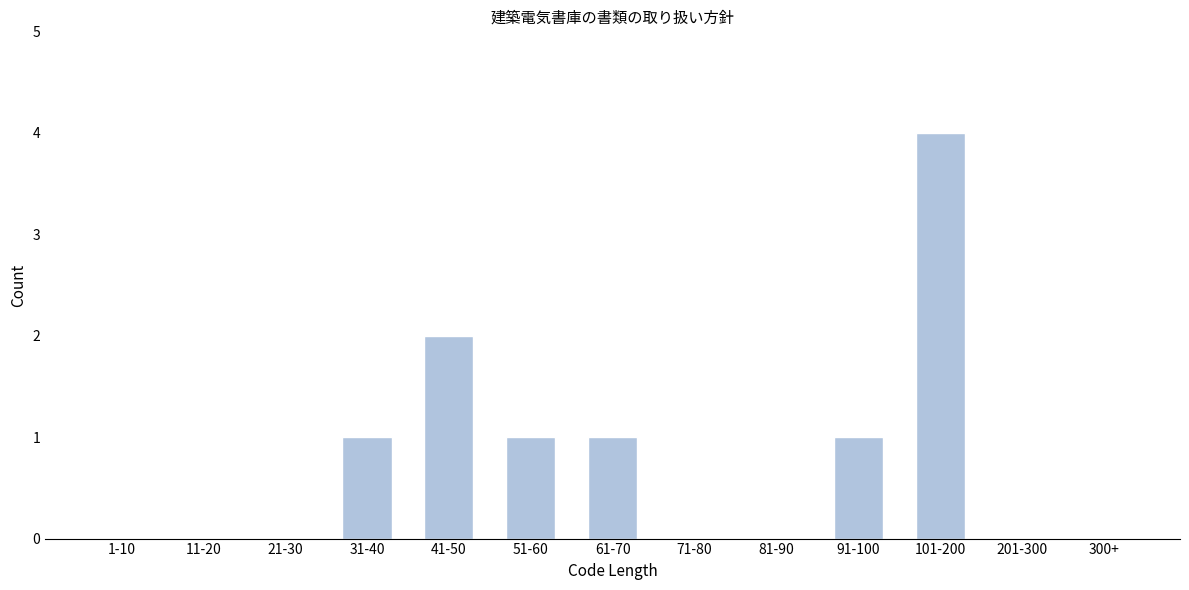

Reading left to right, extract all data points from this chart.

1-10=0	11-20=0	21-30=0	31-40=1	41-50=2	51-60=1	61-70=1	71-80=0	81-90=0	91-100=1	101-200=4	201-300=0	300+=0